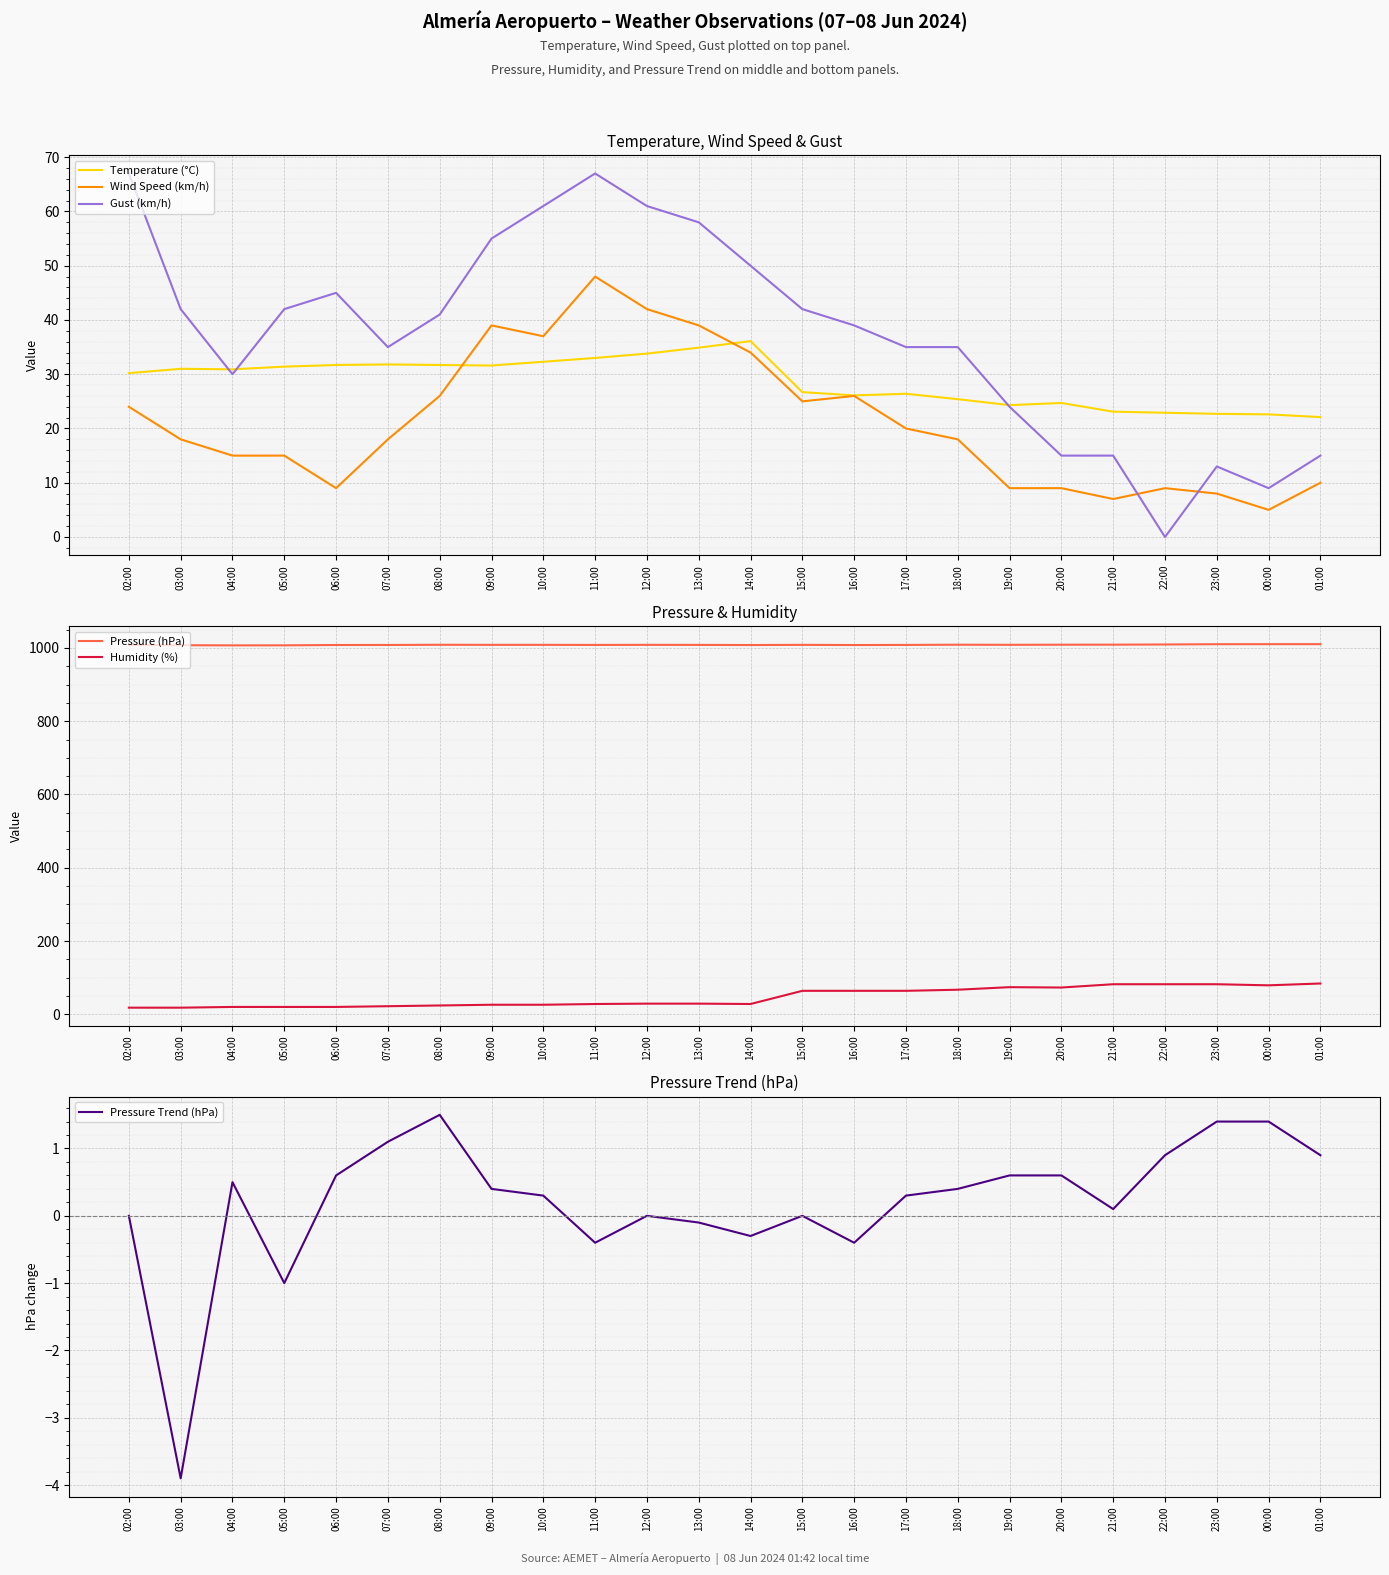

Reading left to right, transcribe all the data shown in this chart.

Temperature (°C): 02:00=30.2	03:00=31.0	04:00=30.9	05:00=31.4	06:00=31.7	07:00=31.8	08:00=31.7	09:00=31.6	10:00=32.3	11:00=33.0	12:00=33.8	13:00=34.9	14:00=36.1	15:00=26.7	16:00=26.1	17:00=26.4	18:00=25.4	19:00=24.3	20:00=24.7	21:00=23.1	22:00=22.9	23:00=22.7	00:00=22.6	01:00=22.1
Wind Speed (km/h): 02:00=24.0	03:00=18.0	04:00=15.0	05:00=15.0	06:00=9.0	07:00=18.0	08:00=26.0	09:00=39.0	10:00=37.0	11:00=48.0	12:00=42.0	13:00=39.0	14:00=34.0	15:00=25.0	16:00=26.0	17:00=20.0	18:00=18.0	19:00=9.0	20:00=9.0	21:00=7.0	22:00=9.0	23:00=8.0	00:00=5.0	01:00=10.0
Gust (km/h): 02:00=67.0	03:00=42.0	04:00=30.0	05:00=42.0	06:00=45.0	07:00=35.0	08:00=41.0	09:00=55.0	10:00=61.0	11:00=67.0	12:00=61.0	13:00=58.0	14:00=50.0	15:00=42.0	16:00=39.0	17:00=35.0	18:00=35.0	19:00=24.0	20:00=15.0	21:00=15.0	22:00=0.0	23:00=13.0	00:00=9.0	01:00=15.0
Pressure (hPa): 02:00=1008.1	03:00=1007.4	04:00=1007.0	05:00=1007.1	06:00=1008.0	07:00=1008.1	08:00=1008.6	09:00=1008.4	10:00=1008.4	11:00=1008.2	12:00=1008.4	13:00=1008.3	14:00=1007.9	15:00=1008.4	16:00=1007.9	17:00=1008.2	18:00=1008.8	19:00=1008.5	20:00=1008.8	21:00=1008.9	22:00=1009.4	23:00=1010.2	00:00=1010.3	01:00=1010.3
Humidity (%): 02:00=18.0	03:00=18.0	04:00=20.0	05:00=20.0	06:00=20.0	07:00=22.0	08:00=24.0	09:00=26.0	10:00=26.0	11:00=28.0	12:00=29.0	13:00=29.0	14:00=28.0	15:00=64.0	16:00=64.0	17:00=64.0	18:00=67.0	19:00=74.0	20:00=73.0	21:00=82.0	22:00=82.0	23:00=82.0	00:00=79.0	01:00=84.0
Pressure Trend (hPa): 02:00=0.0	03:00=-3.9	04:00=0.5	05:00=-1.0	06:00=0.6	07:00=1.1	08:00=1.5	09:00=0.4	10:00=0.3	11:00=-0.4	12:00=0.0	13:00=-0.1	14:00=-0.3	15:00=0.0	16:00=-0.4	17:00=0.3	18:00=0.4	19:00=0.6	20:00=0.6	21:00=0.1	22:00=0.9	23:00=1.4	00:00=1.4	01:00=0.9